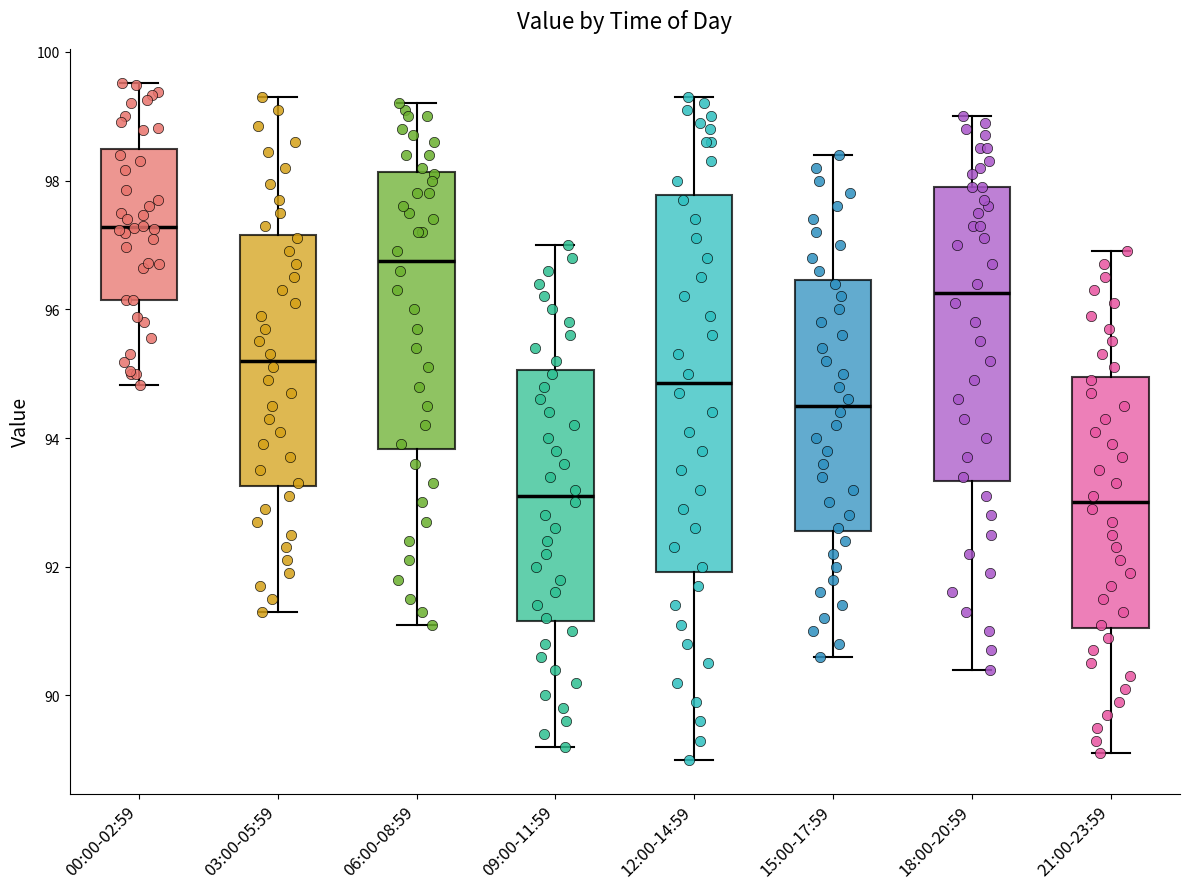

Reading left to right, transcribe this box plot: for each box, give where its median line is, the range the box spans, and where its two whiskers end, as read against the y-axis. The values are not printed on the chart, so give them approximately, as read against the axis.

00:00-02:59: median 97.2, box 96.2 to 98.4, whiskers 94.8 to 99.6
03:00-05:59: median 95.2, box 93.2 to 97.2, whiskers 91.4 to 99.4
06:00-08:59: median 96.8, box 93.8 to 98.2, whiskers 91.2 to 99.2
09:00-11:59: median 93.2, box 91.2 to 95.0, whiskers 89.2 to 97.0
12:00-14:59: median 94.8, box 92.0 to 97.8, whiskers 89.0 to 99.4
15:00-17:59: median 94.6, box 92.6 to 96.4, whiskers 90.6 to 98.4
18:00-20:59: median 96.2, box 93.4 to 98.0, whiskers 90.4 to 99.0
21:00-23:59: median 93.0, box 91.0 to 95.0, whiskers 89.2 to 97.0